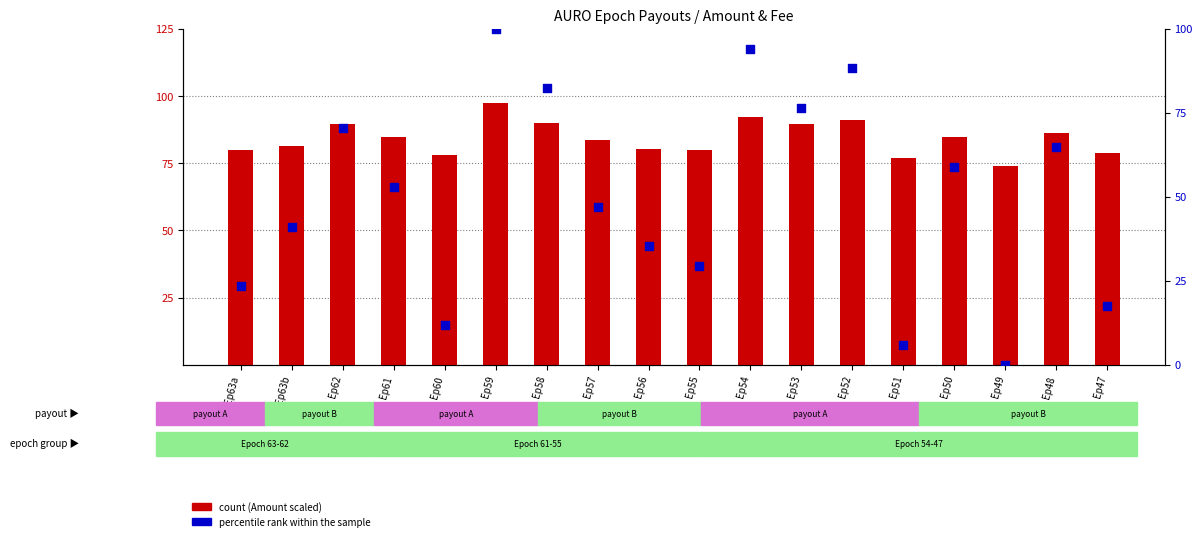

Which series has the largest Y range (max minus min)?

percentile rank within the sample